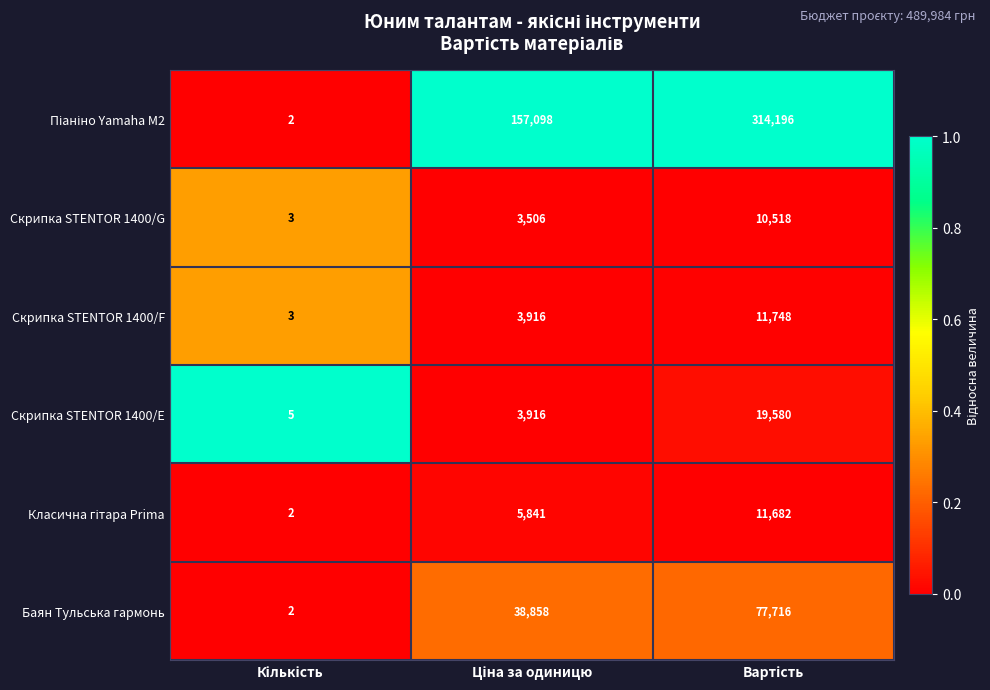

What is the sum of all Баян Тульська гармонь values?

116576